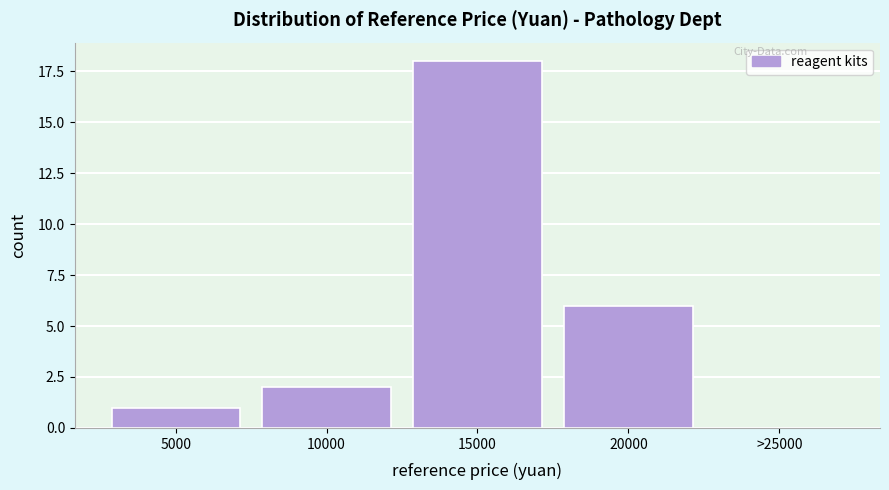

Reading right to left, what are all the values shown in this chart?

>25000=0	20000=6	15000=18	10000=2	5000=1